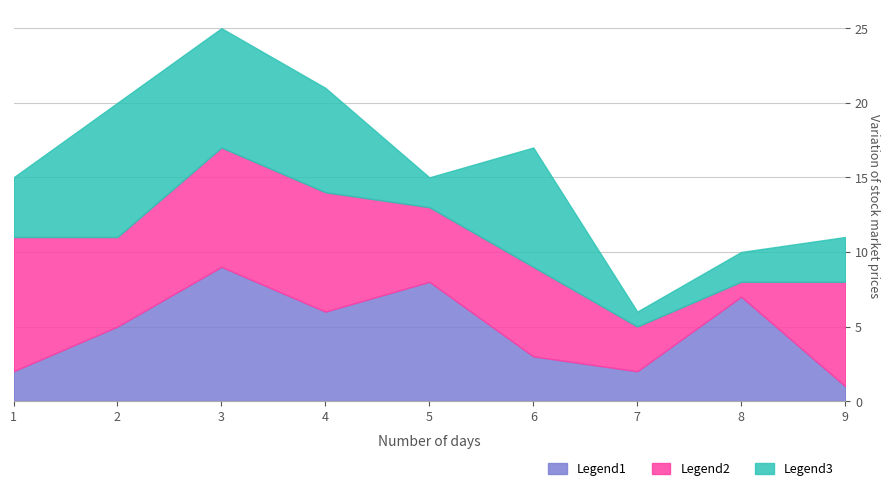

At 3, list the series in order from largest to smallest.

Legend1, Legend2, Legend3